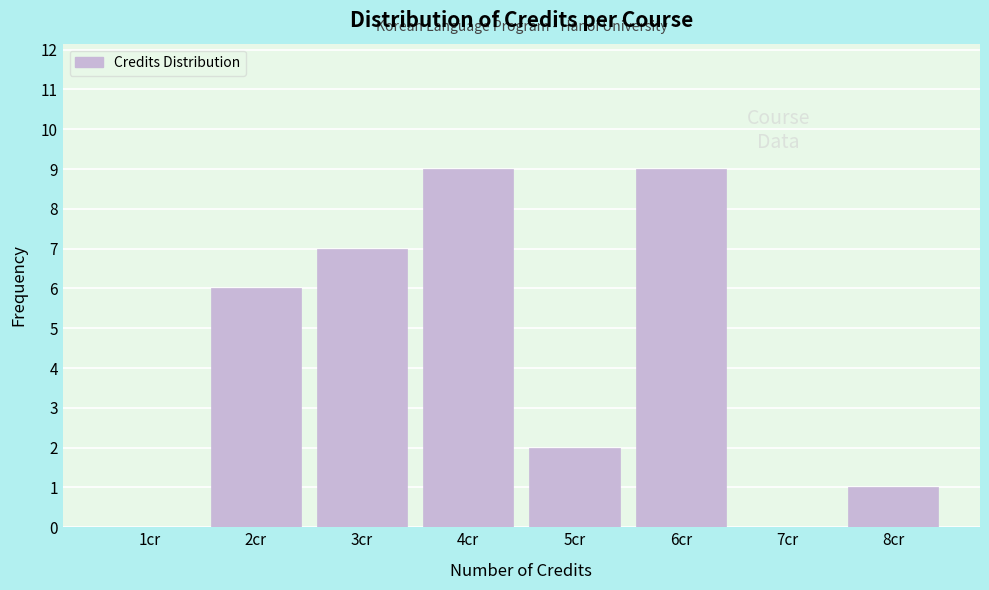

Reading left to right, transcribe all the data shown in this chart.

1cr=0	2cr=6	3cr=7	4cr=9	5cr=2	6cr=9	7cr=0	8cr=1